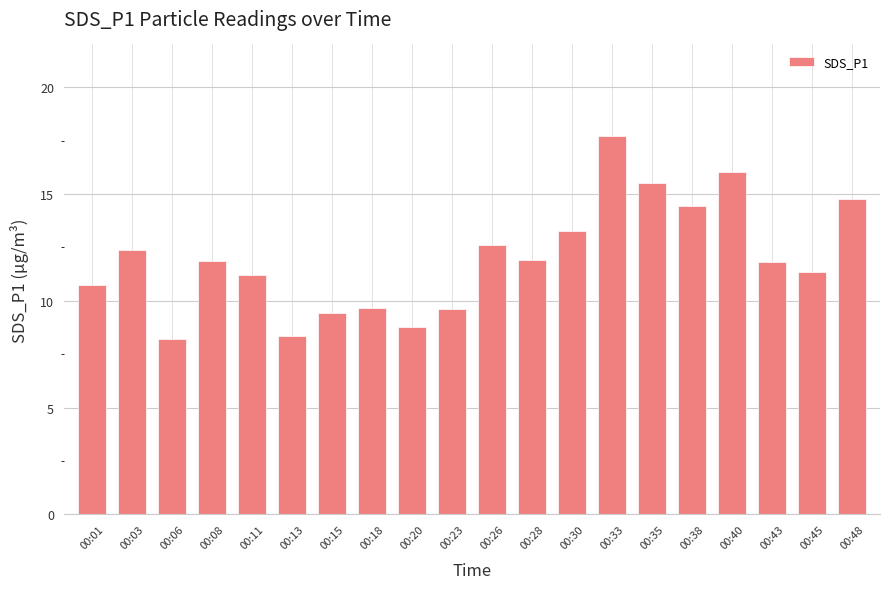

Does the chart contain stacked bars?

No